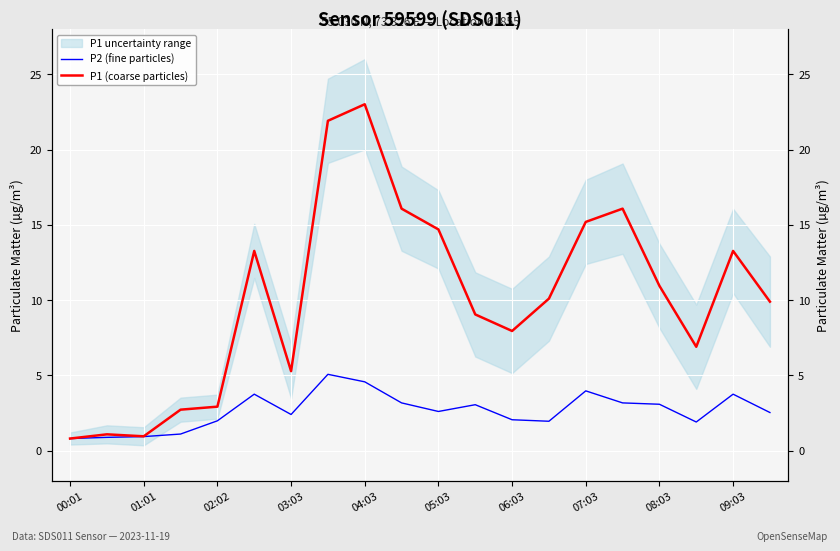

Which series has the widest spread of values?

P1 (coarse particles)